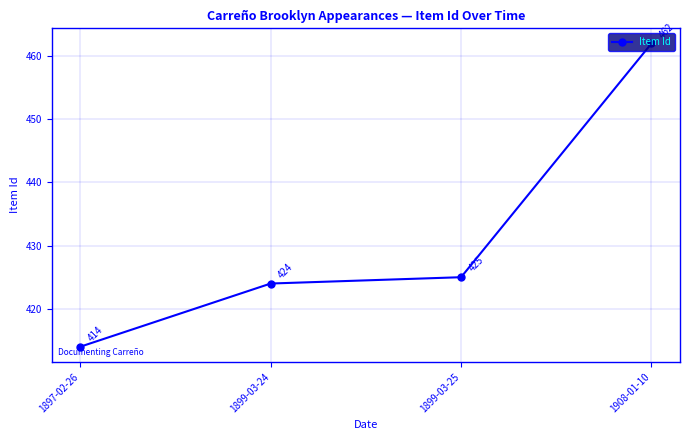

What is the value of the 3rd point from the left?

425